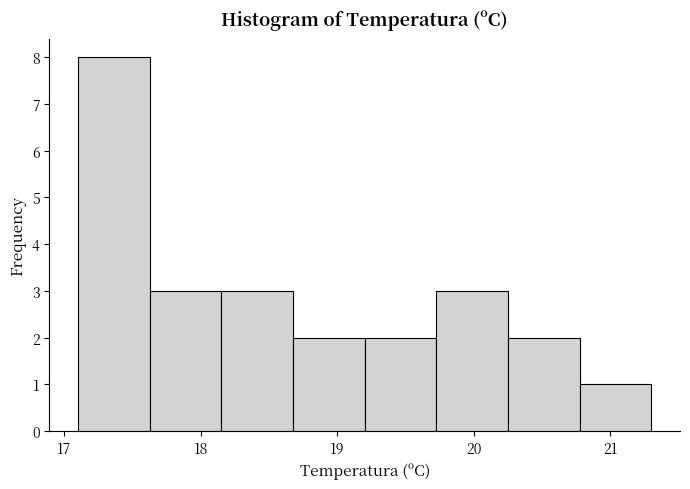

What is the height of the bar covering 19.7 to 20.3 on the x-axis? Neither the bar edges nor the heights are printed on the chart, so give them approximately, as read against the axes.

3